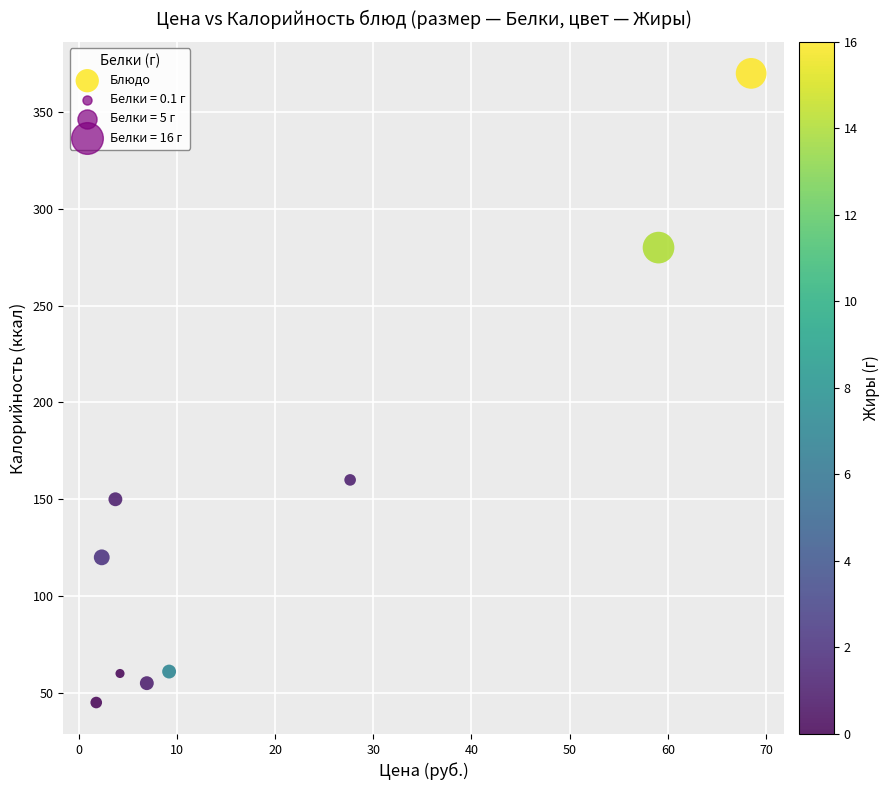

What Y value in the scatter plot is closest to 207?

160